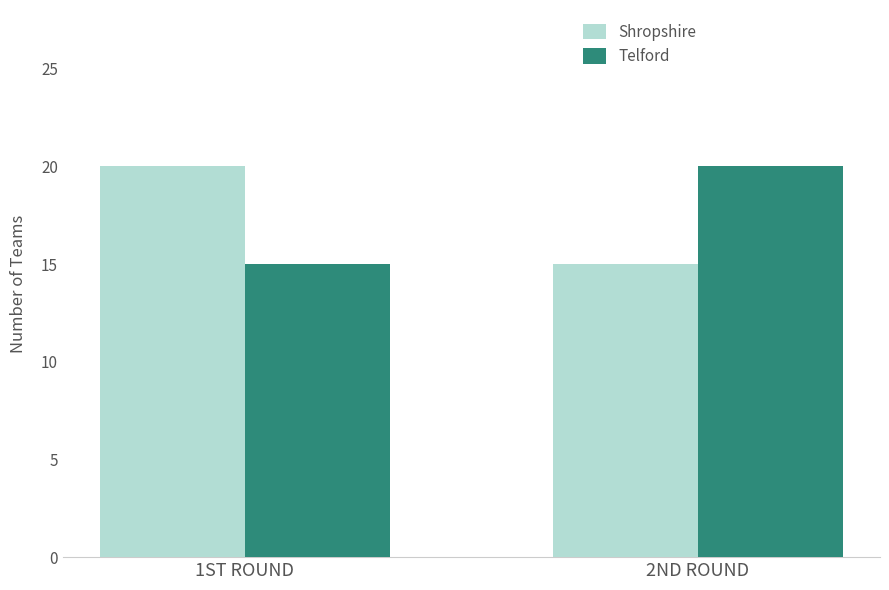

At which label does Telford reach its minimum?

1ST ROUND